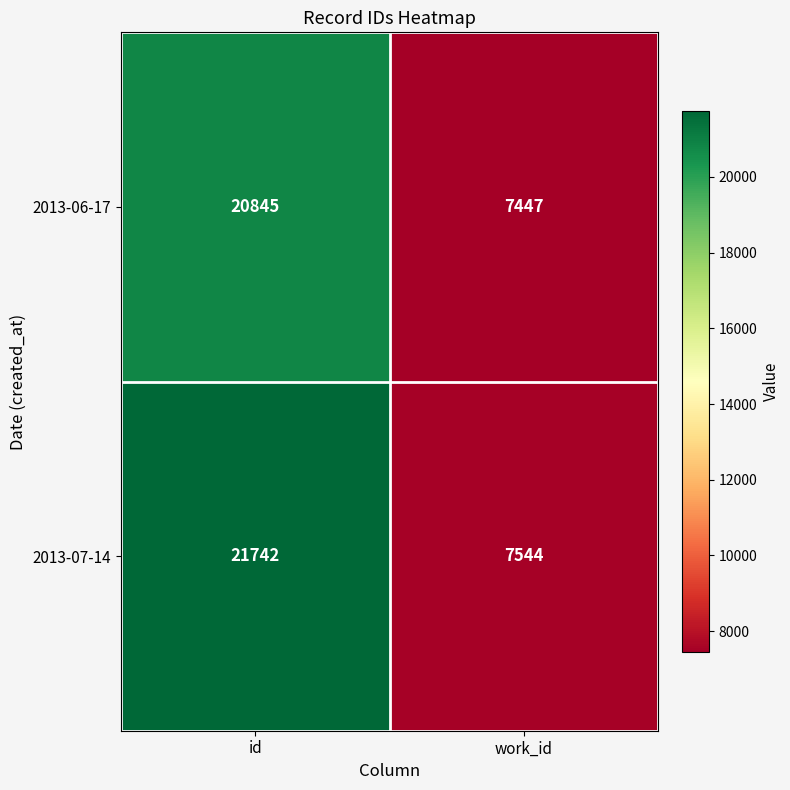

Which series has the largest total across all categories?

2013-07-14